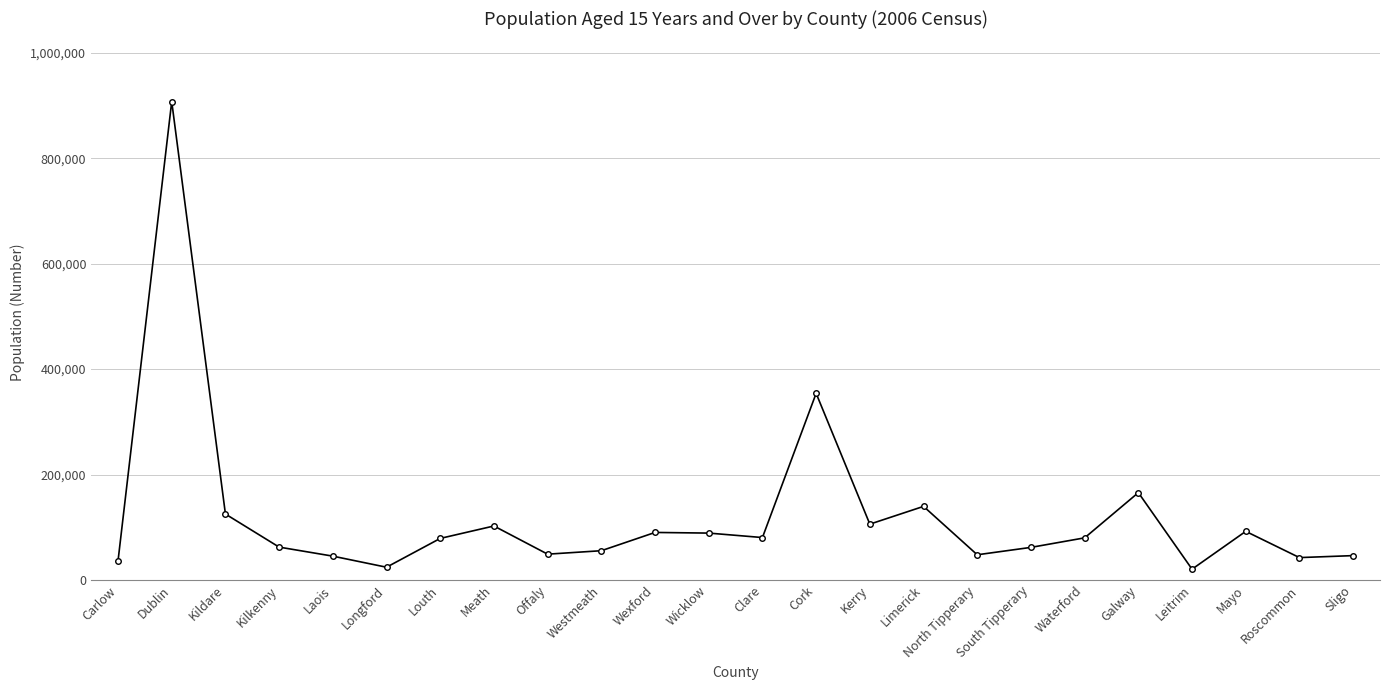

The chart shows a value of 99371 at Kilkenny. True or false?

False